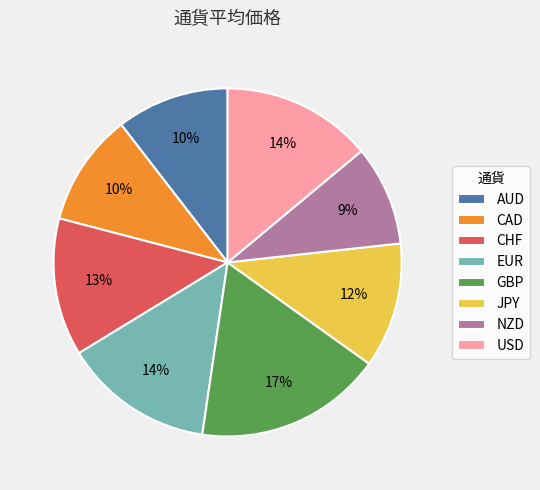

What percentage is the AUD slice, to the nearest percent?

10%